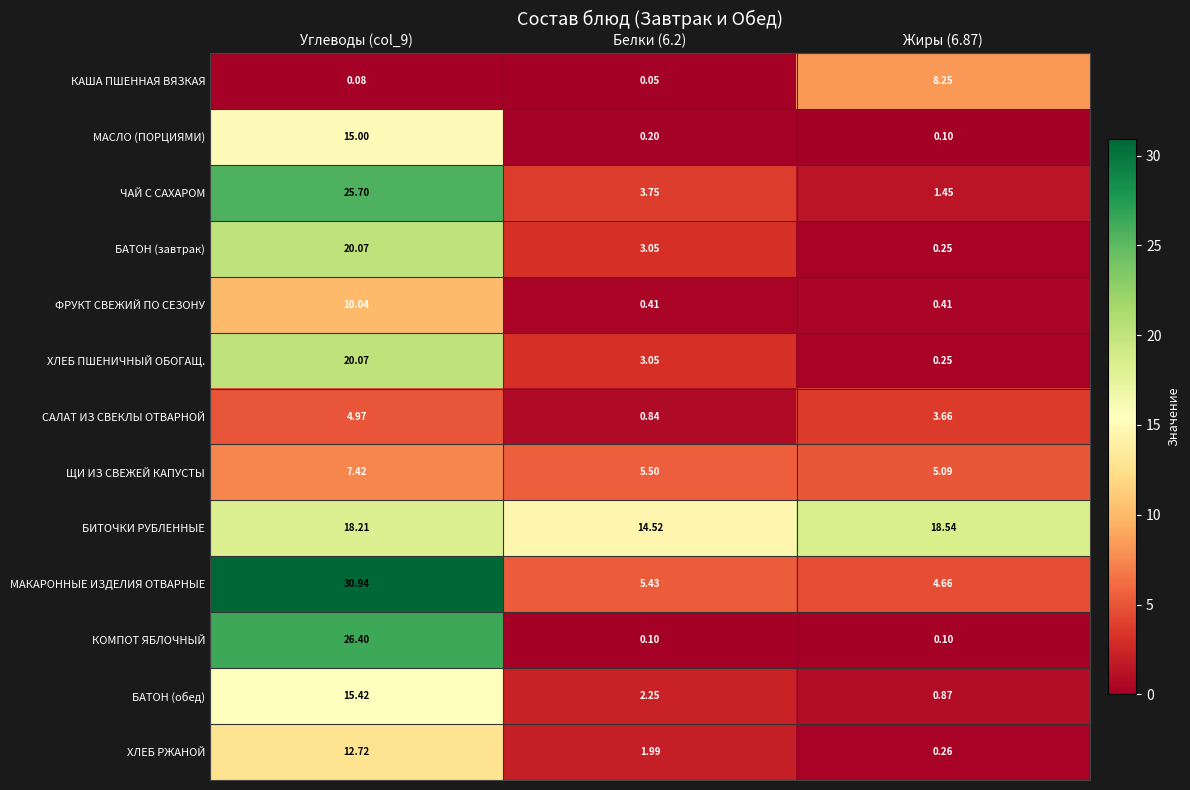

What is the sum of all БАТОН (обед) values?

18.5